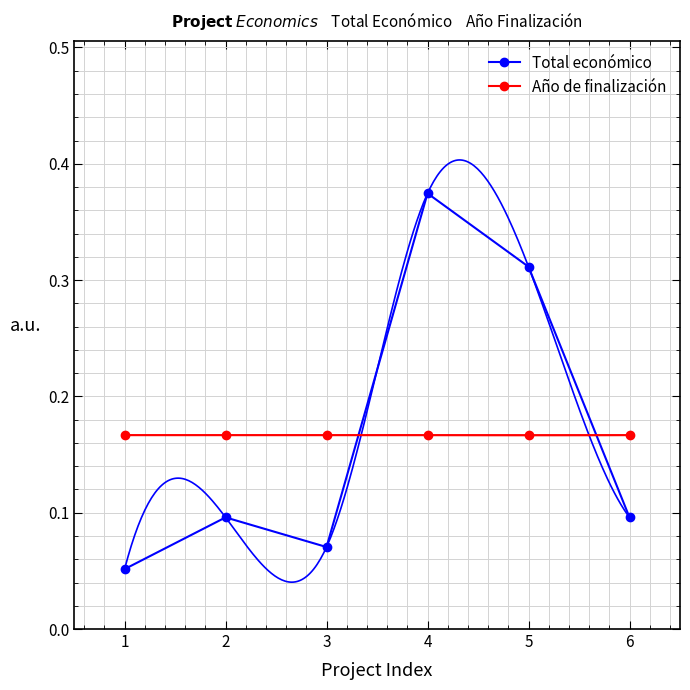

Reading left to right, transcribe all the data shown in this chart.

Total económico: 0.1	0.1	0.1	0.4	0.3	0.1
Año de finalización: 0.2	0.2	0.2	0.2	0.2	0.2